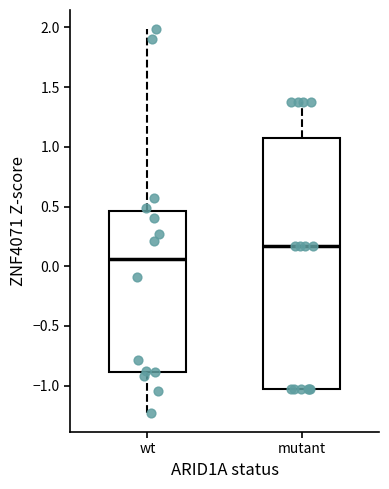

Reading left to right, transcribe this box plot: for each box, give where its median line is, the range the box spans, and where its two whiskers end, as read against the y-axis. The values are not printed on the chart, so give them approximately, as read against the axis.

wt: median 0.05, box -0.90 to 0.45, whiskers -1.25 to 2.00
mutant: median 0.15, box -1.05 to 1.05, whiskers -1.05 to 1.35